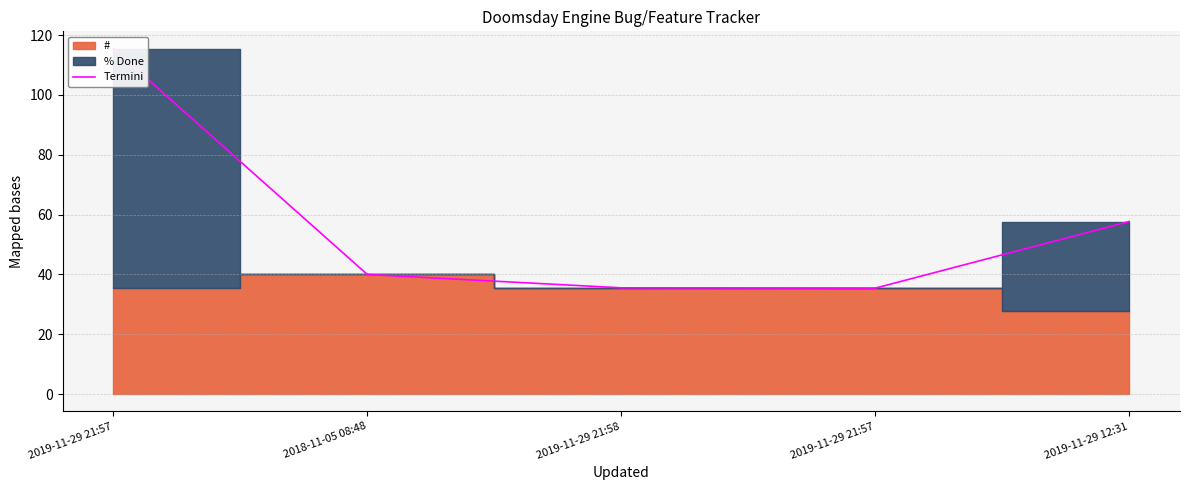

Which has a higher value, 2019-11-29 21:57 or 2019-11-29 21:57?

2019-11-29 21:57